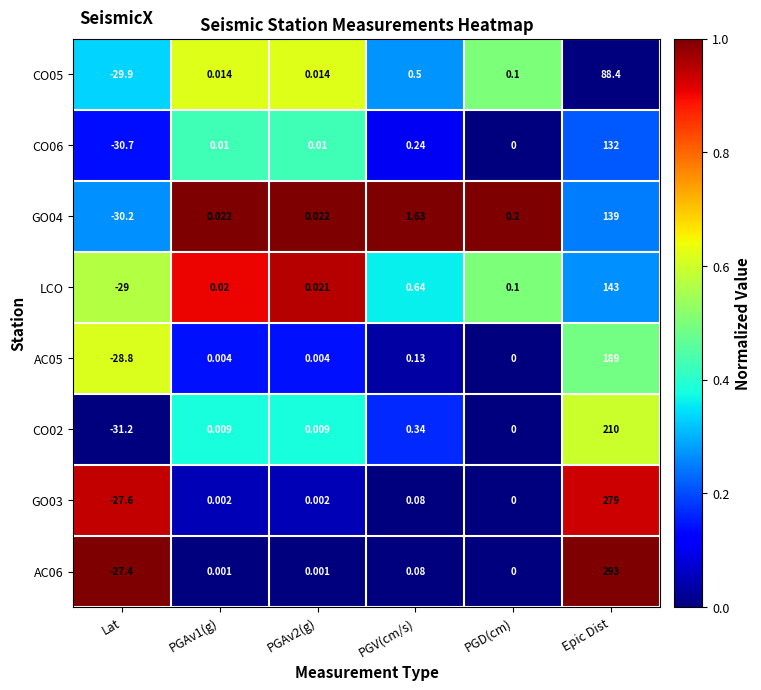

At which category is the sum across all series the highest?

Epic Dist